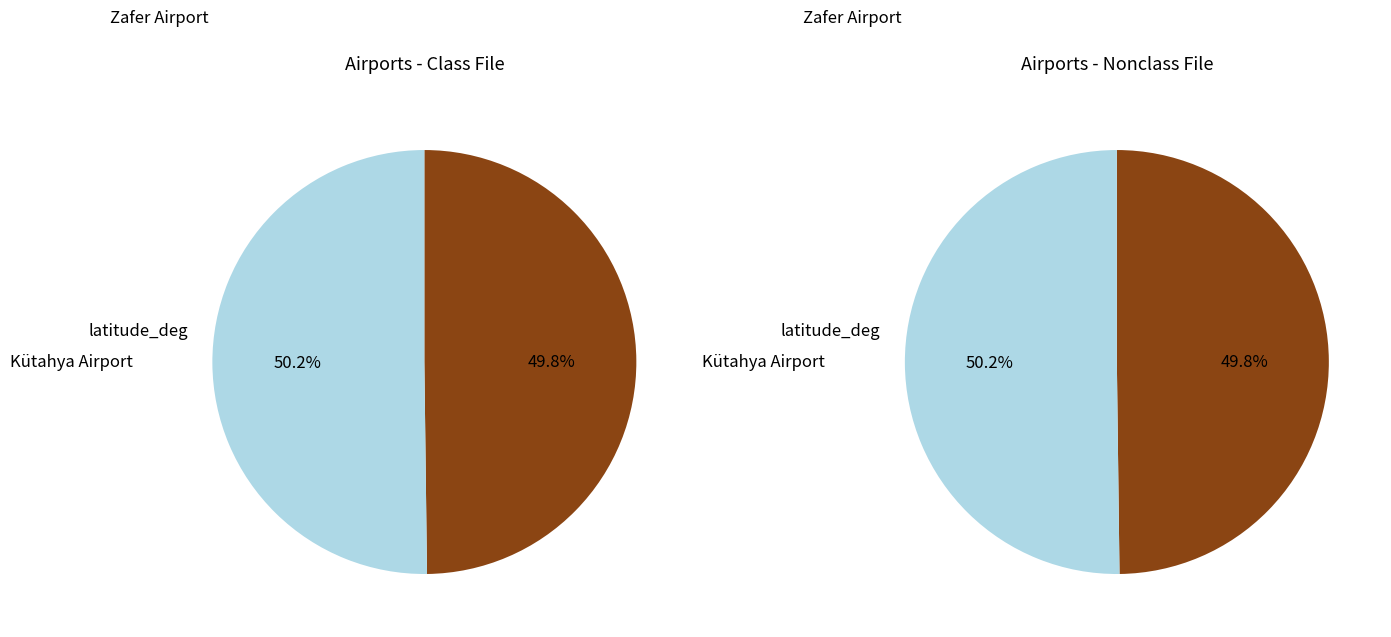

To the nearest percent, what portion does Zafer Airport represent?

50%